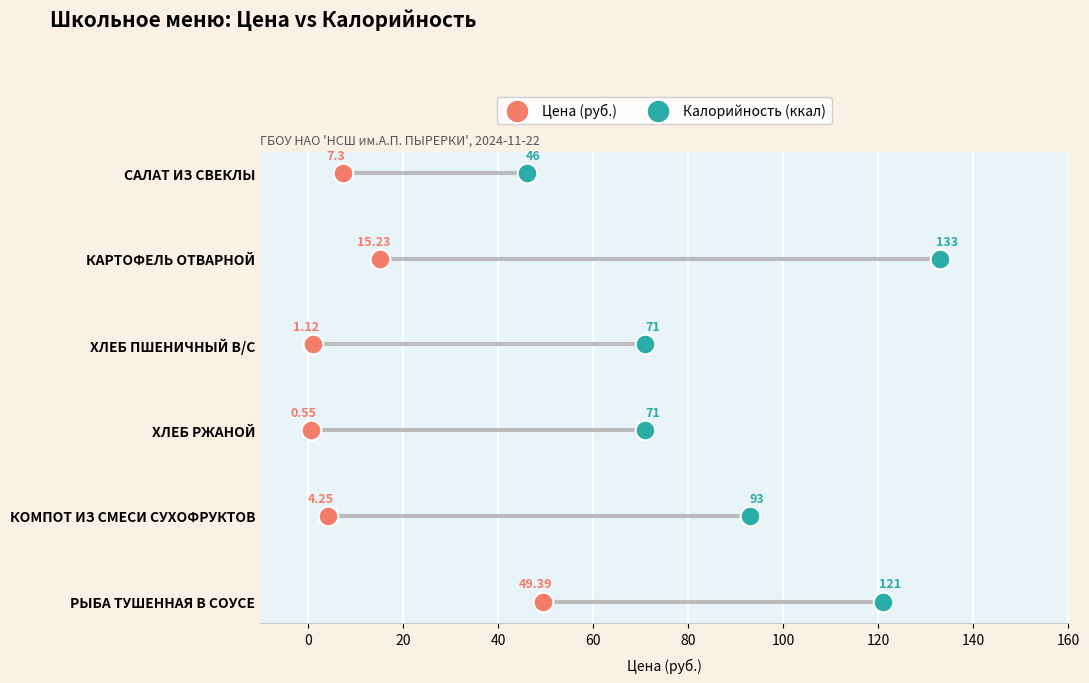

What are all the series names shown in the legend?

Цена (руб.), Калорийность (ккал)